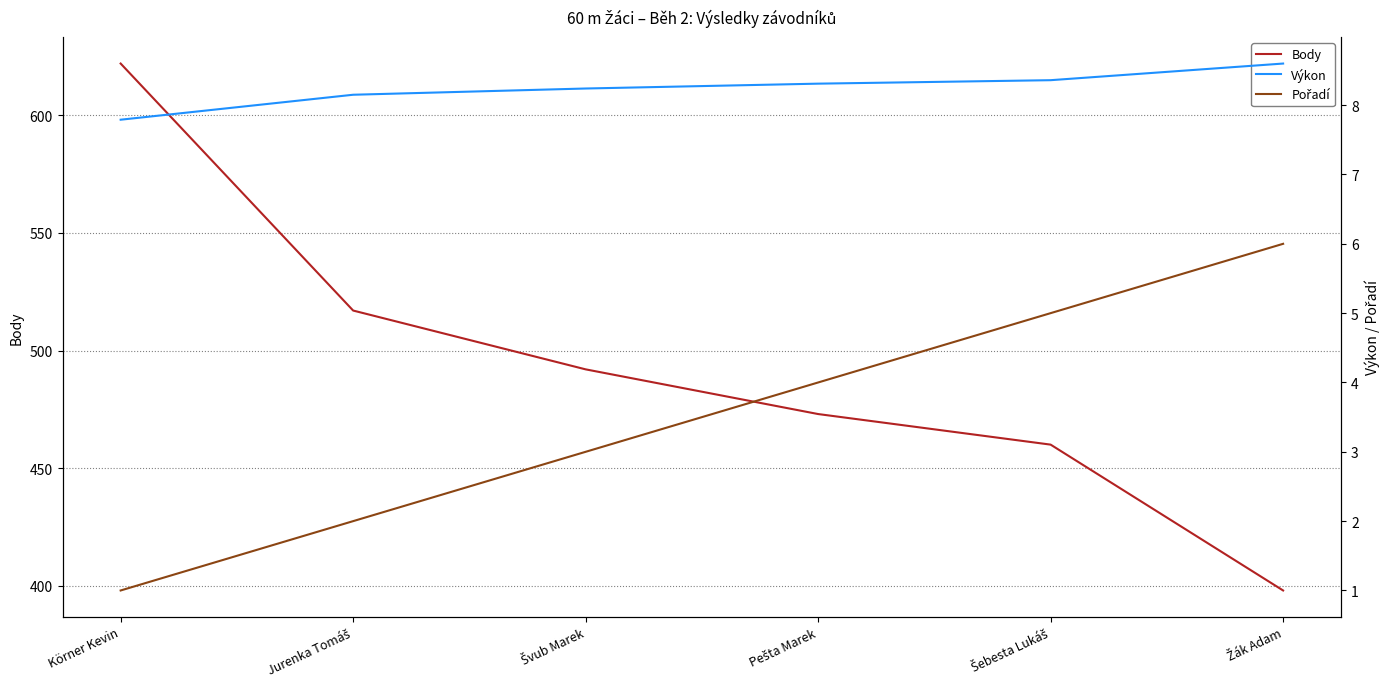

Is it true that Pořadí equals 1.8 at Körner Kevin?

False